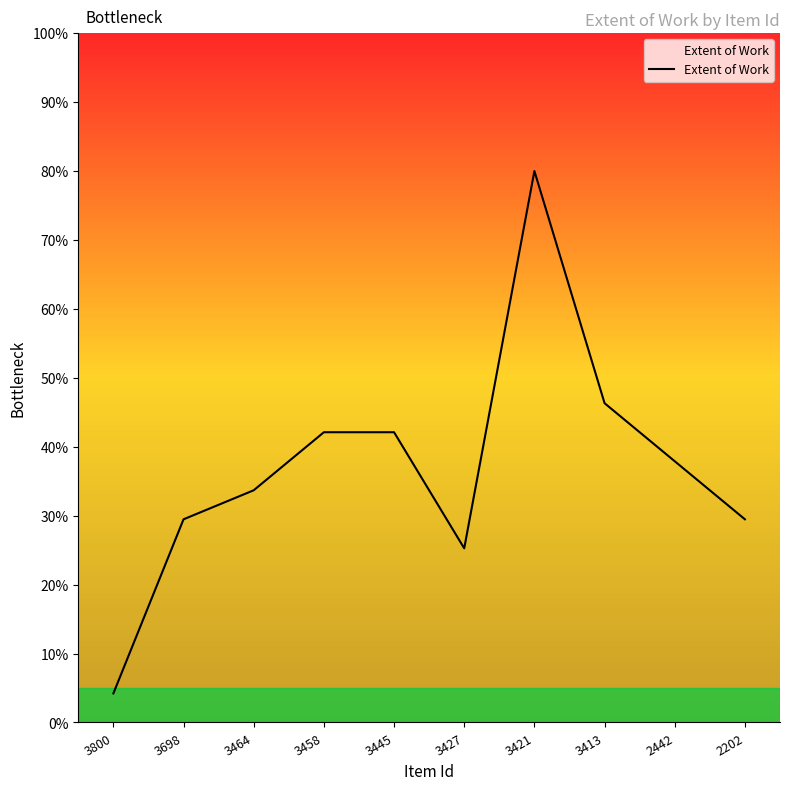

What is the difference between the values at 2442 and 3458?

4.2